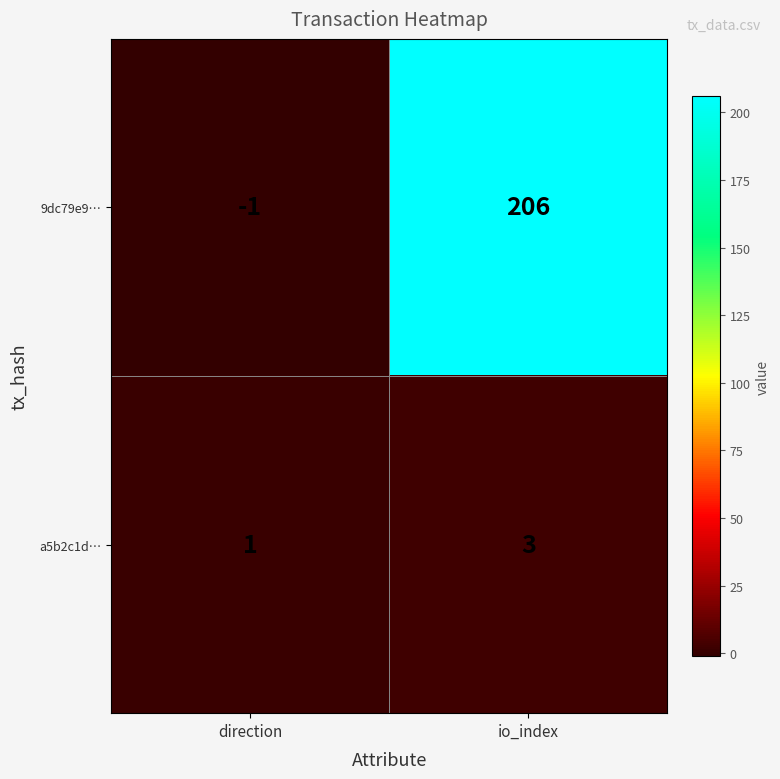

What is the spread (max minus min) of values at io_index?

203